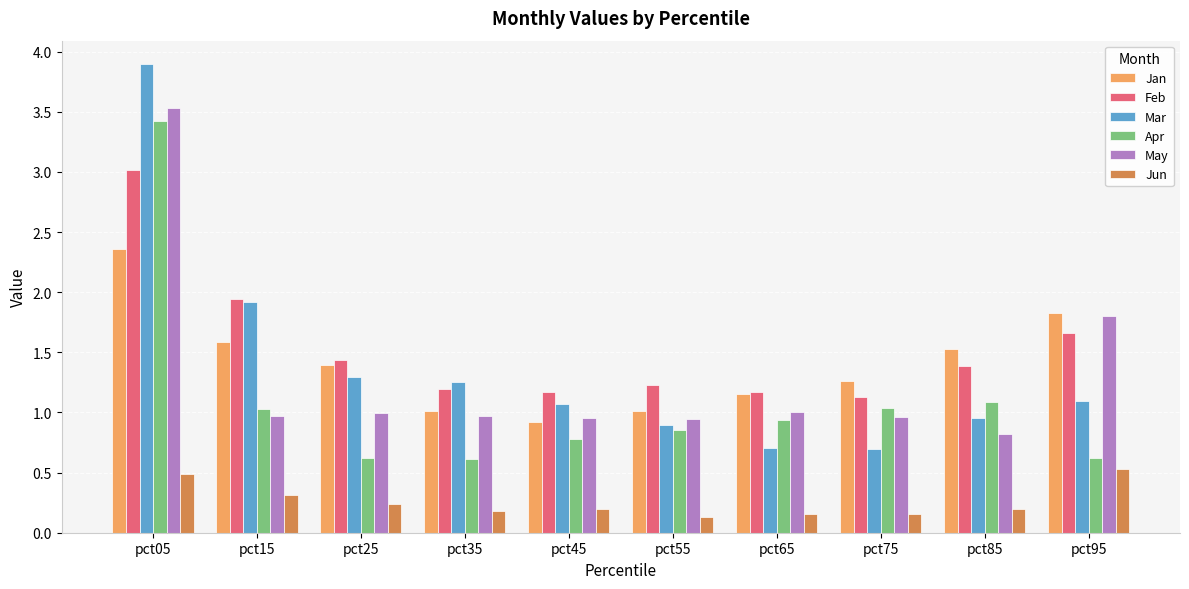

The value of Mar at pct75 is 0.7. True or false?

True